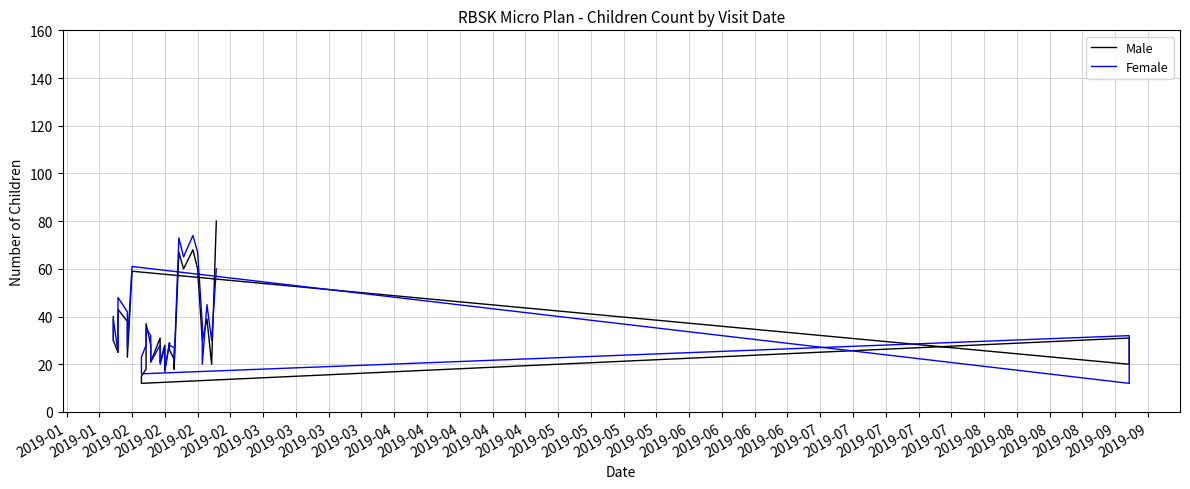

Is it true that Female equals 7 at 2019-02?

False